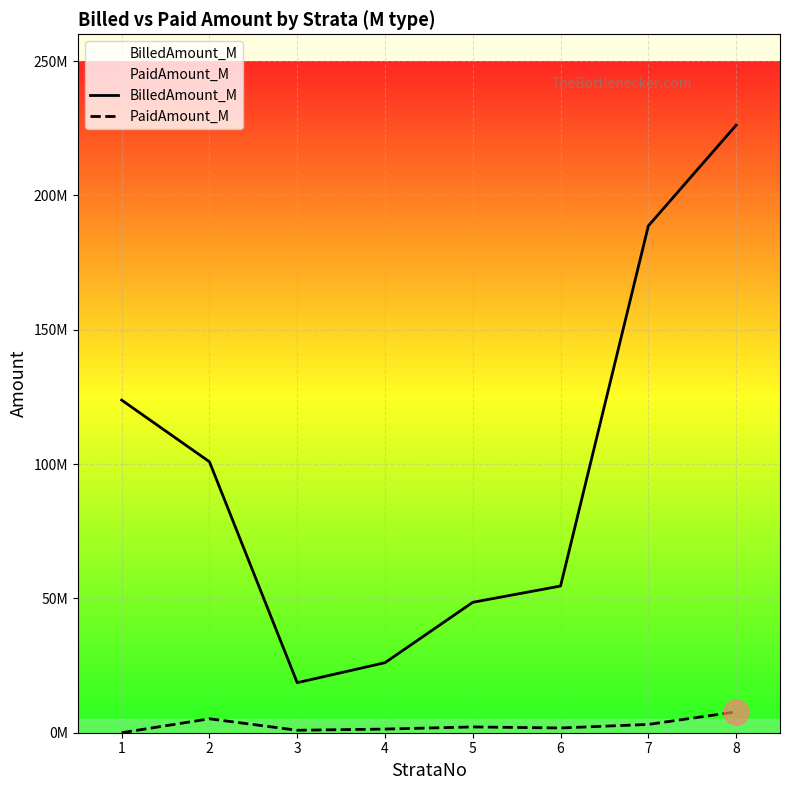

The PaidAmount_M series shows 2360429.7 at 2. True or false?

False